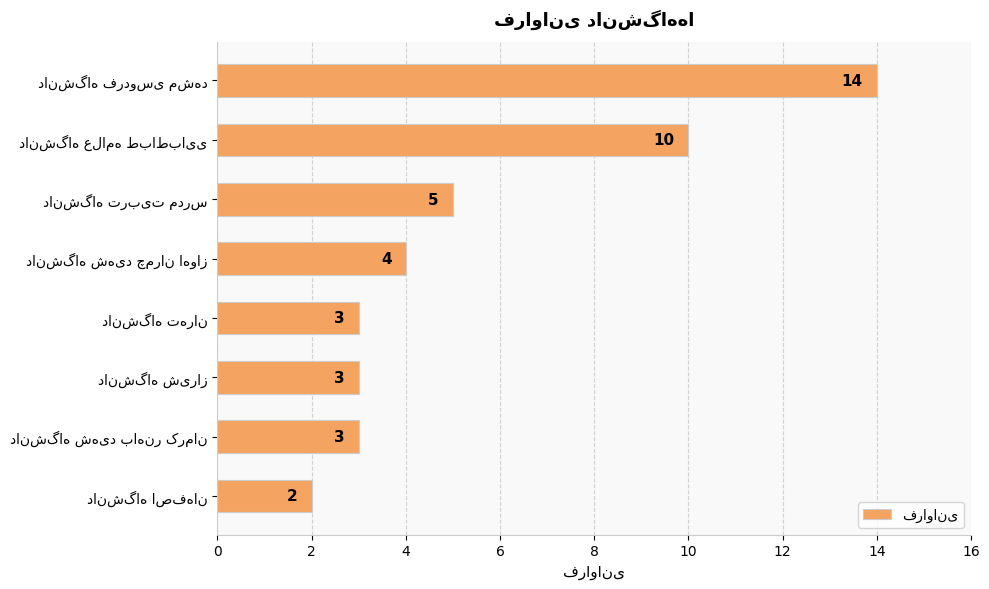

What is the difference between the second highest and minimum values?

8